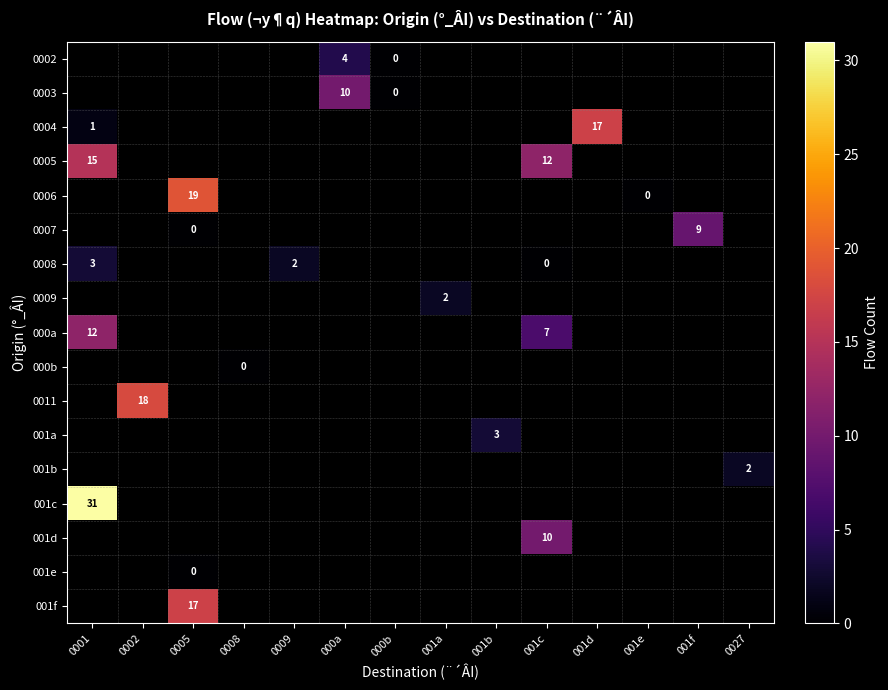

Count the number of categories in the chart.

14